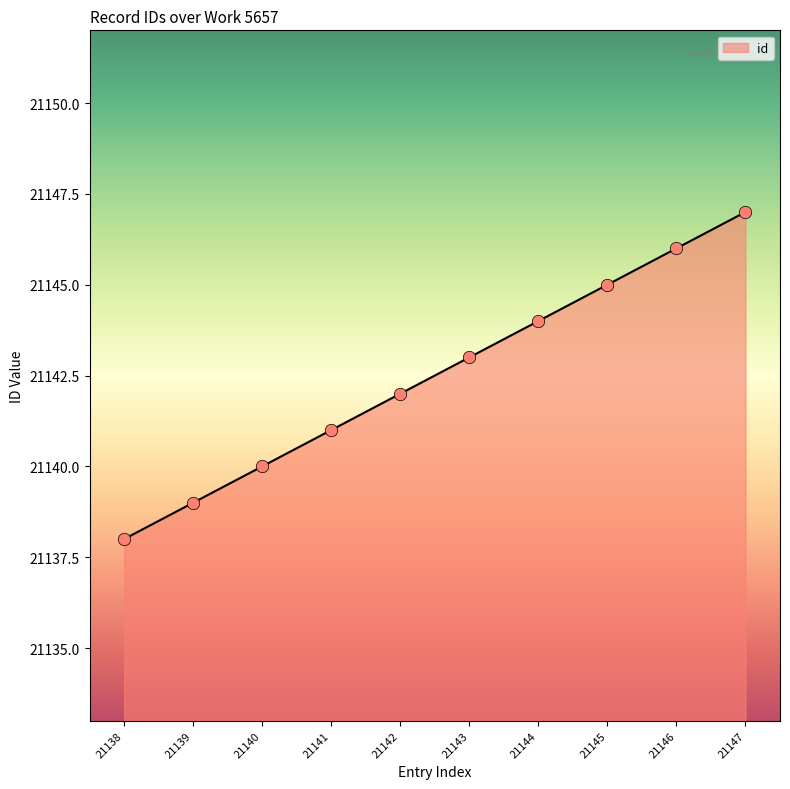

What is the change in value from 21139 to 21140?

+1